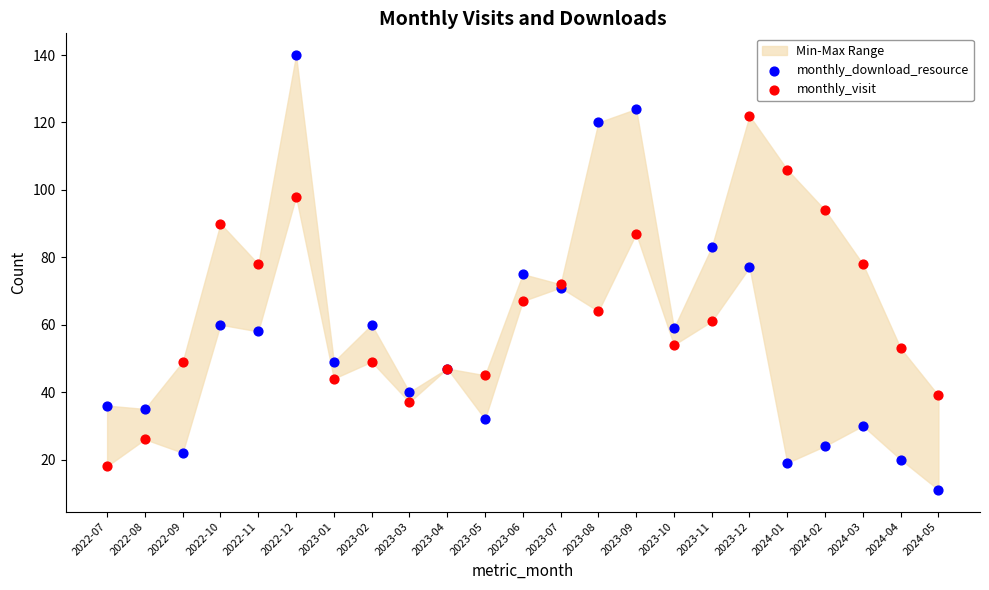

Which series contains the highest Y value?

monthly_download_resource